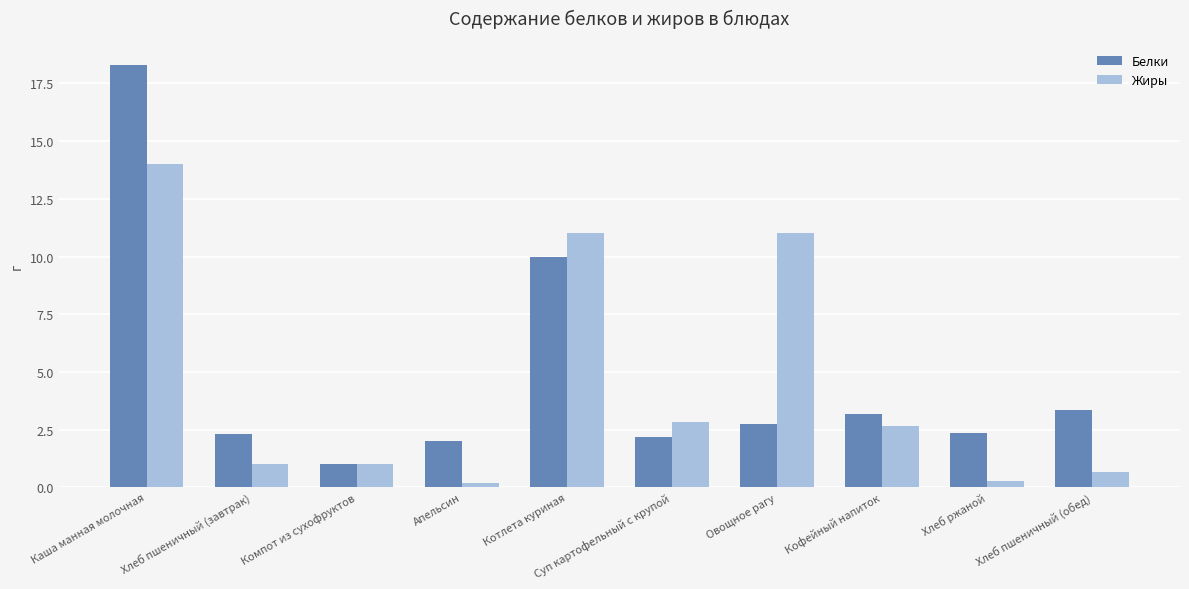

Rank the series at Каша манная молочная from highest to lowest value.

Белки, Жиры